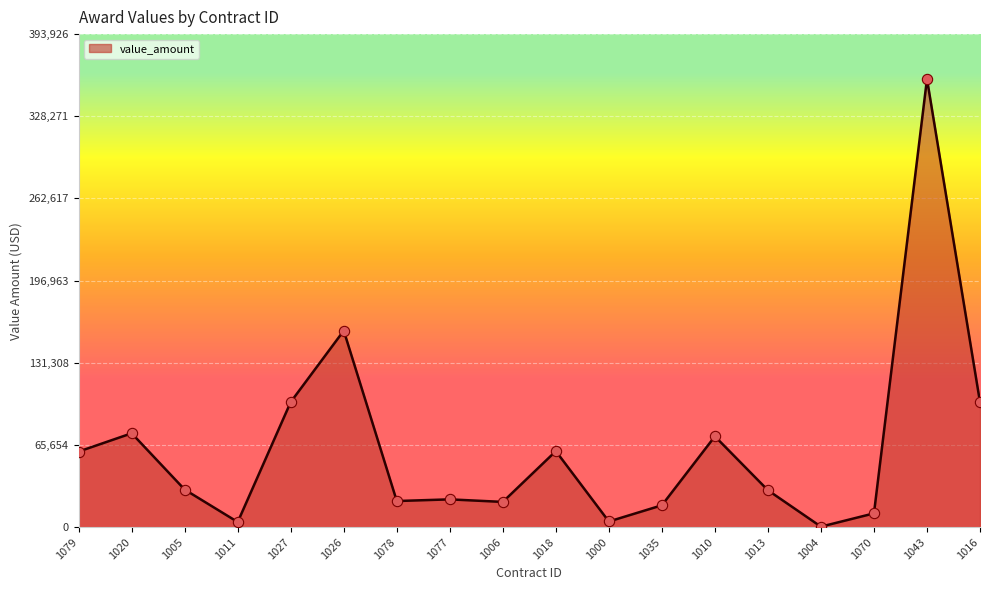

Approximately how many times larger is the value at 1079 compared to 1005?

2.0